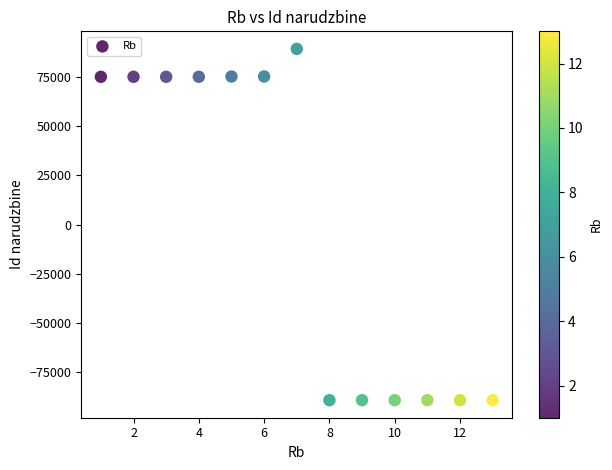

What is the range of Y values (max minus min)?

178634